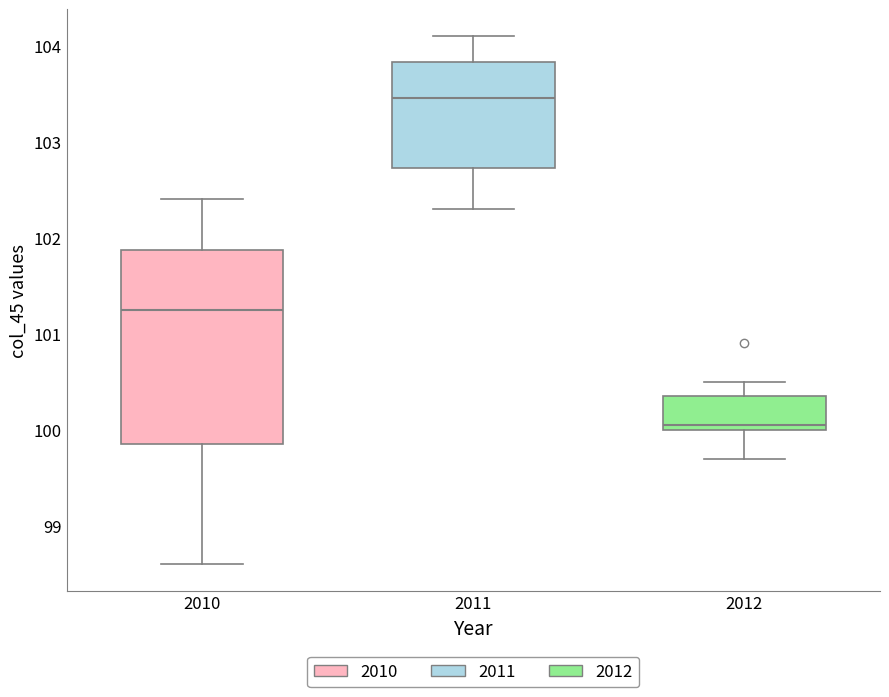

Where does the lower whisker of the box at x = 2010 end on the y-axis? The values are not printed on the chart, so give them approximately, as read against the axis.

98.6